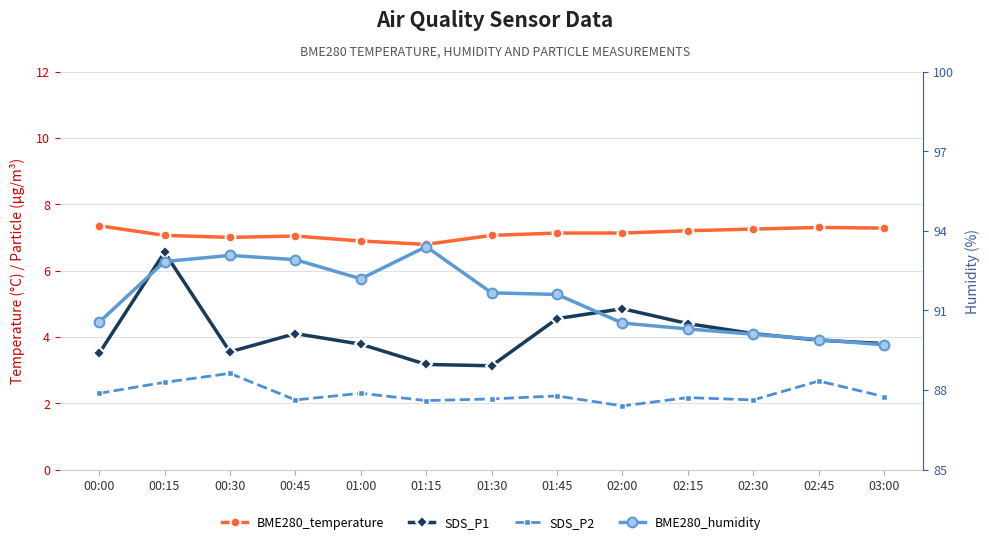

True or false: BME280_temperature has a value of 7.1 at 01:30.

True